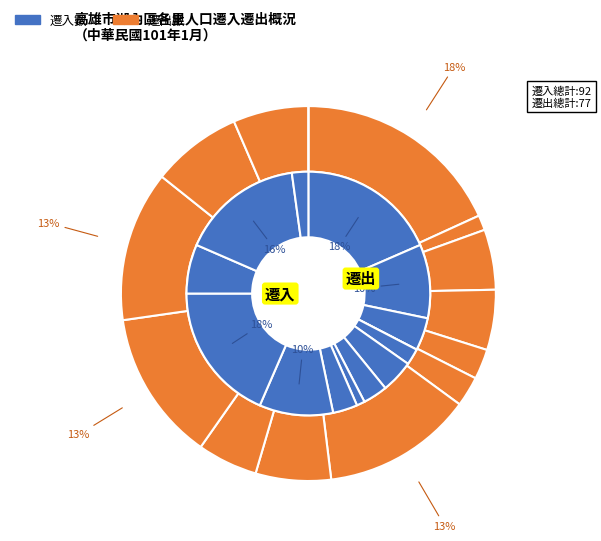

The 湖東里 slice represents 18% of the pie. True or false?

True